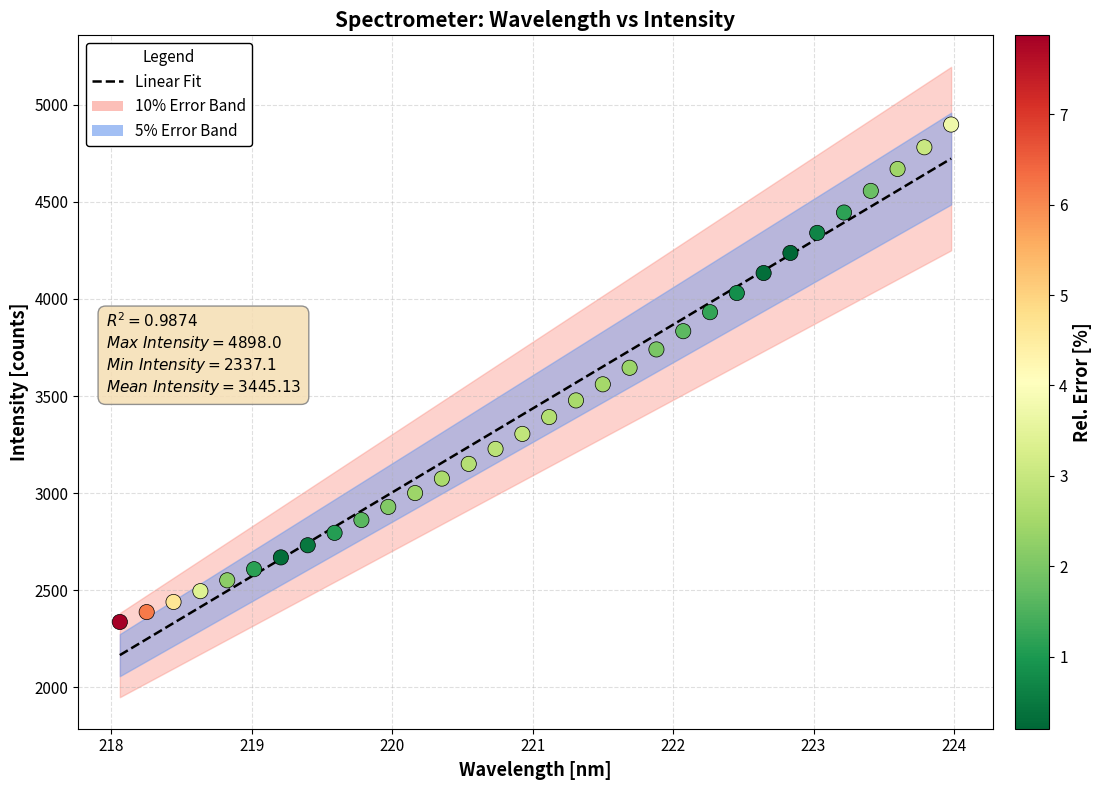

What is the range of X values (max minus min)?

5.9